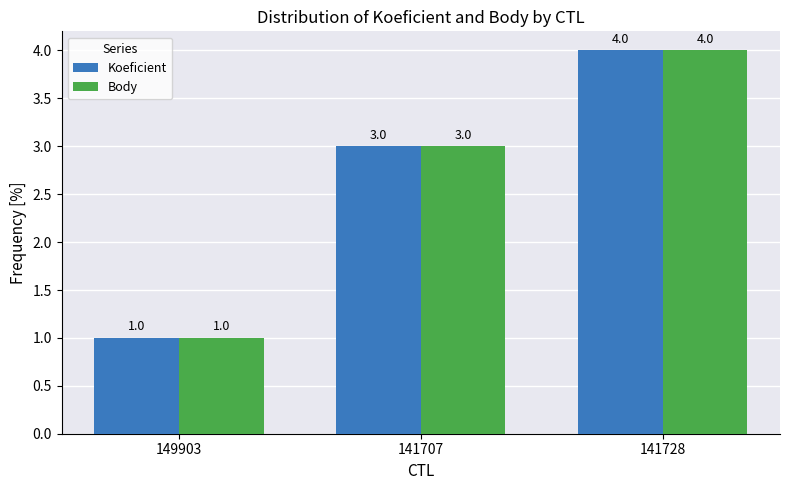

What is the maximum value for Koeficient?

4